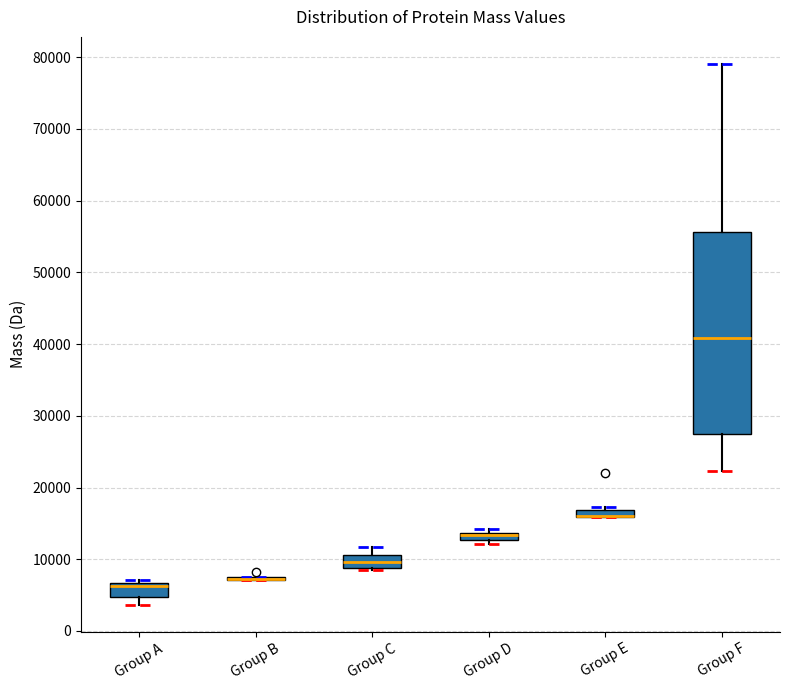

Comparing the boxes themselves (not the whiskers), which one is the tallest?

Group F